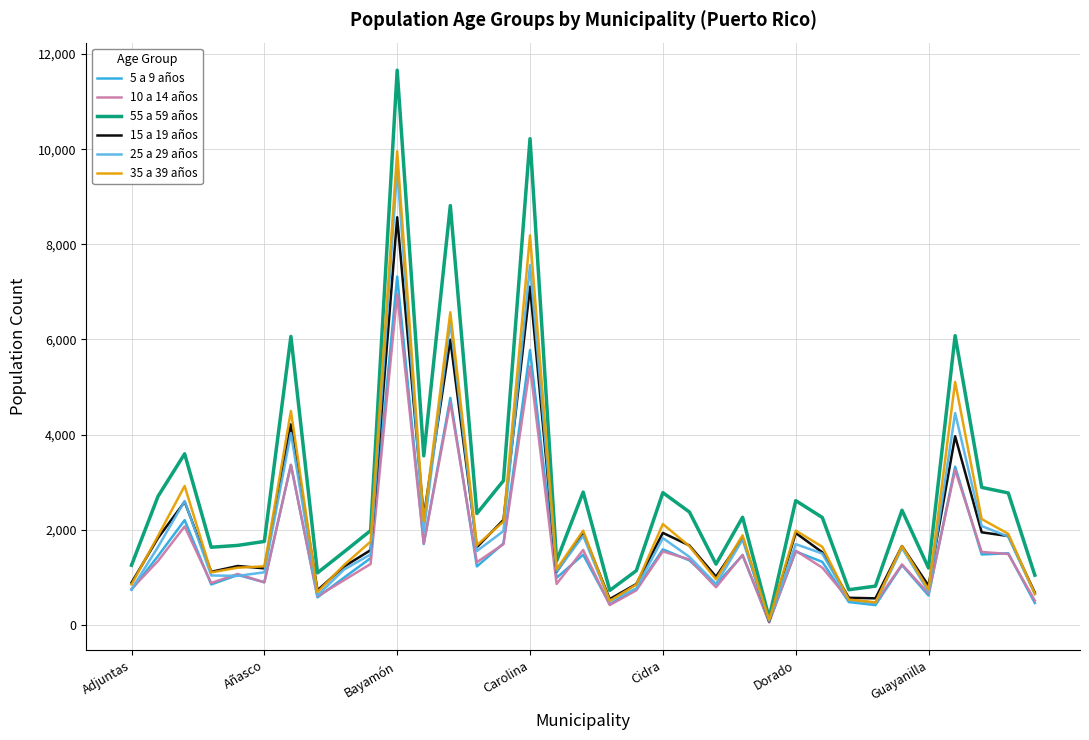

Which series has the largest range (max minus min)?

55 a 59 años